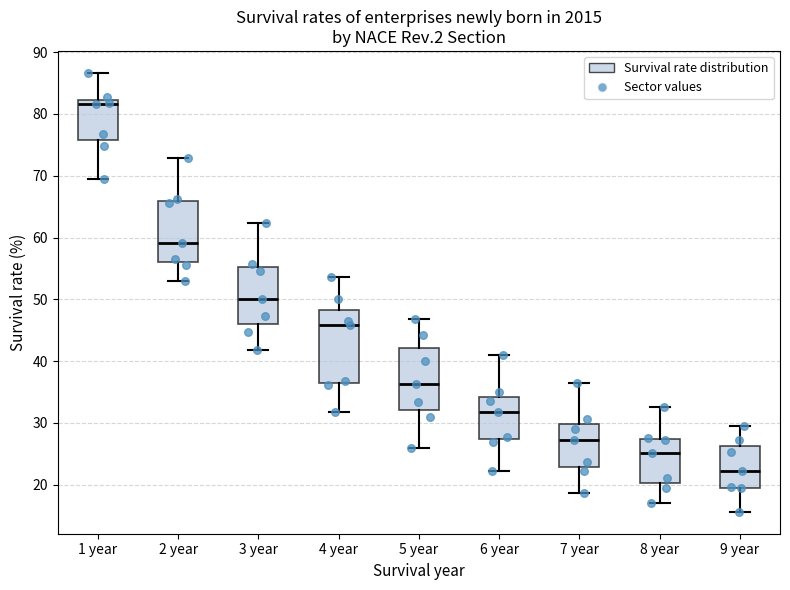

Comparing the boxes themselves (not the whiskers), which one is the tallest?

4 year